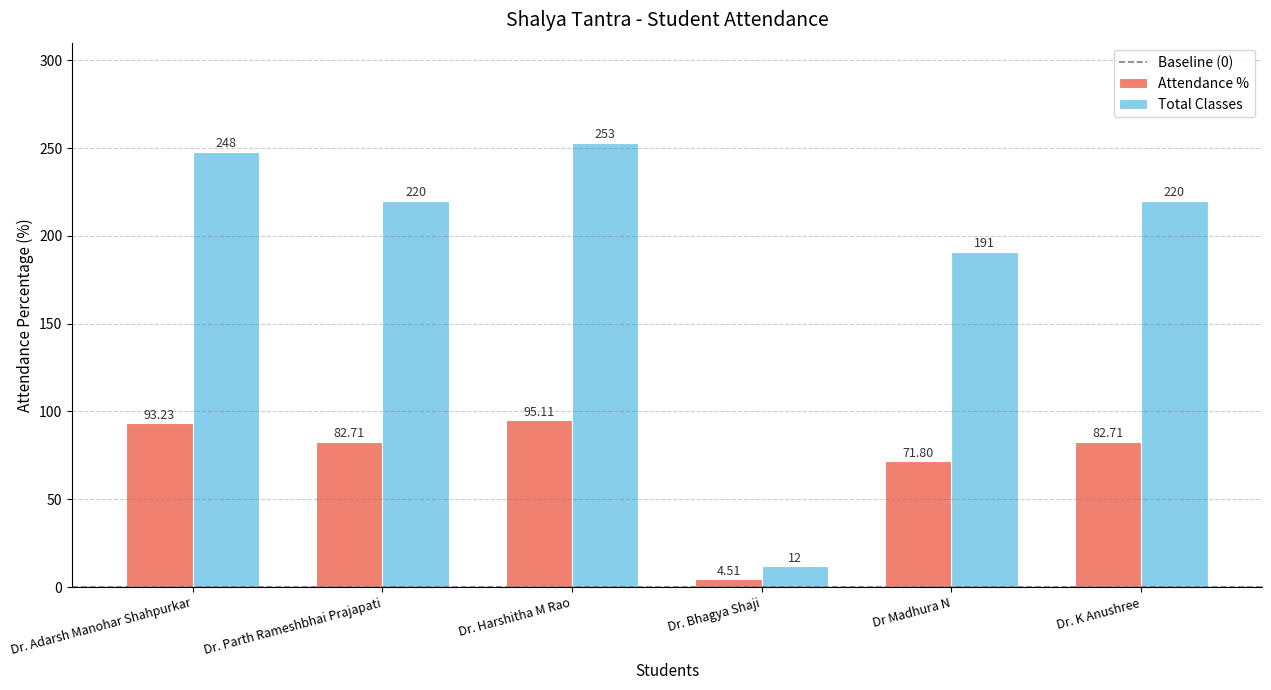

How many data points does each series have?

6